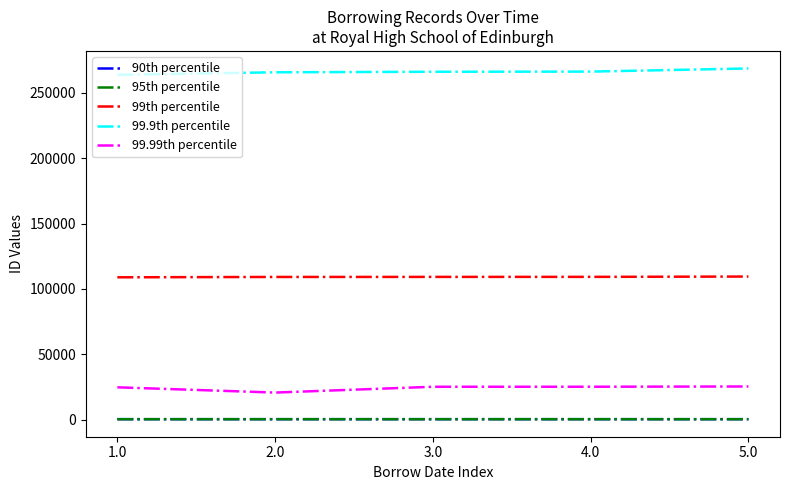

How many lines are shown in the chart?

5